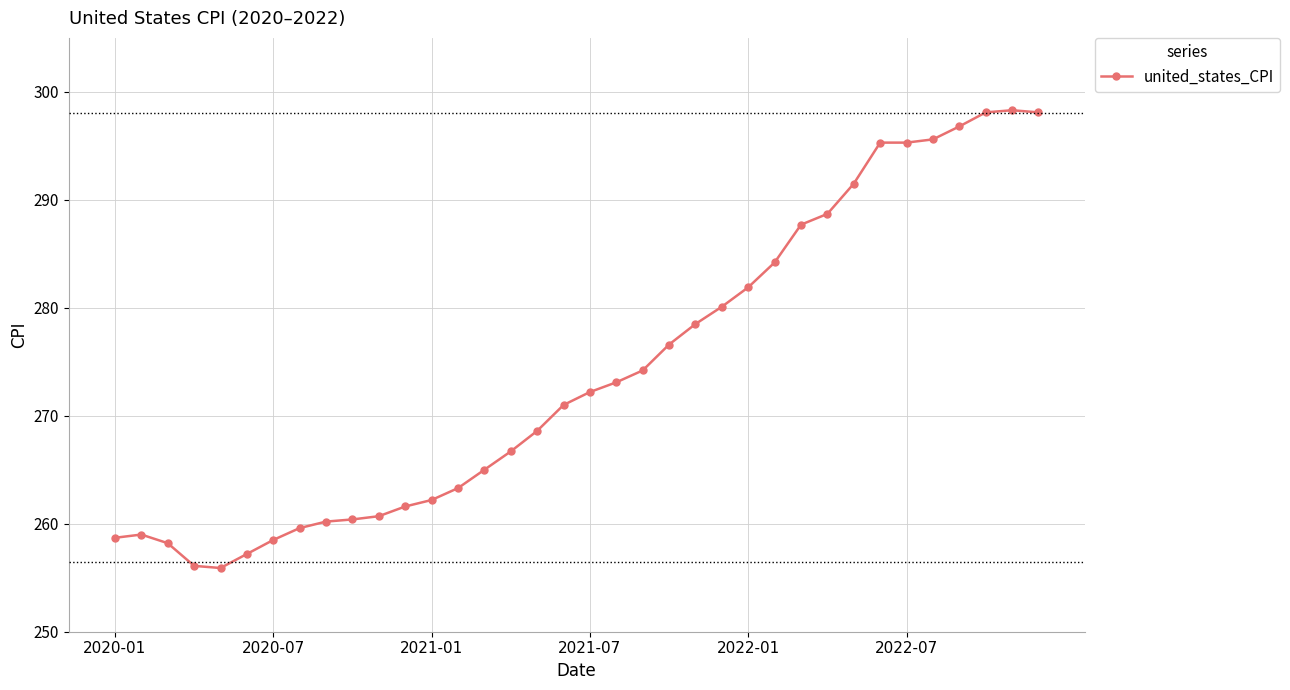

What is the value of the 4th point from the left?

256.1